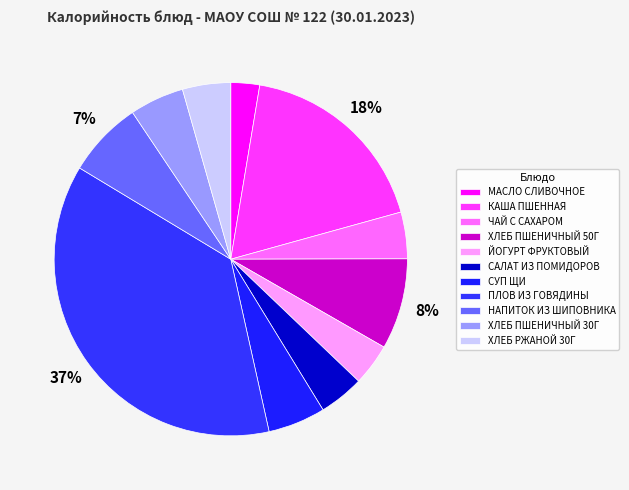

Do МАСЛО СЛИВОЧНОЕ and ХЛЕБ РЖАНОЙ 30Г together represent more than half of the pie?

No